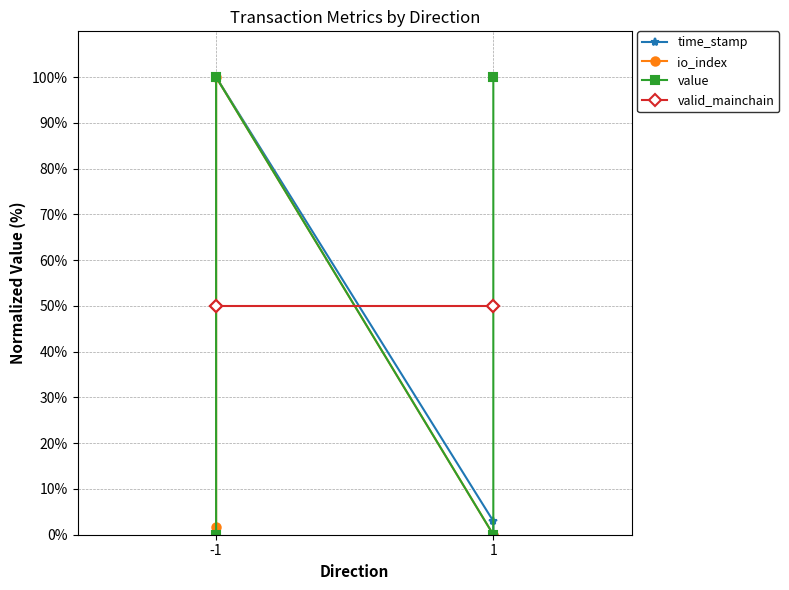

How many data points in time_stamp are above 99?

2